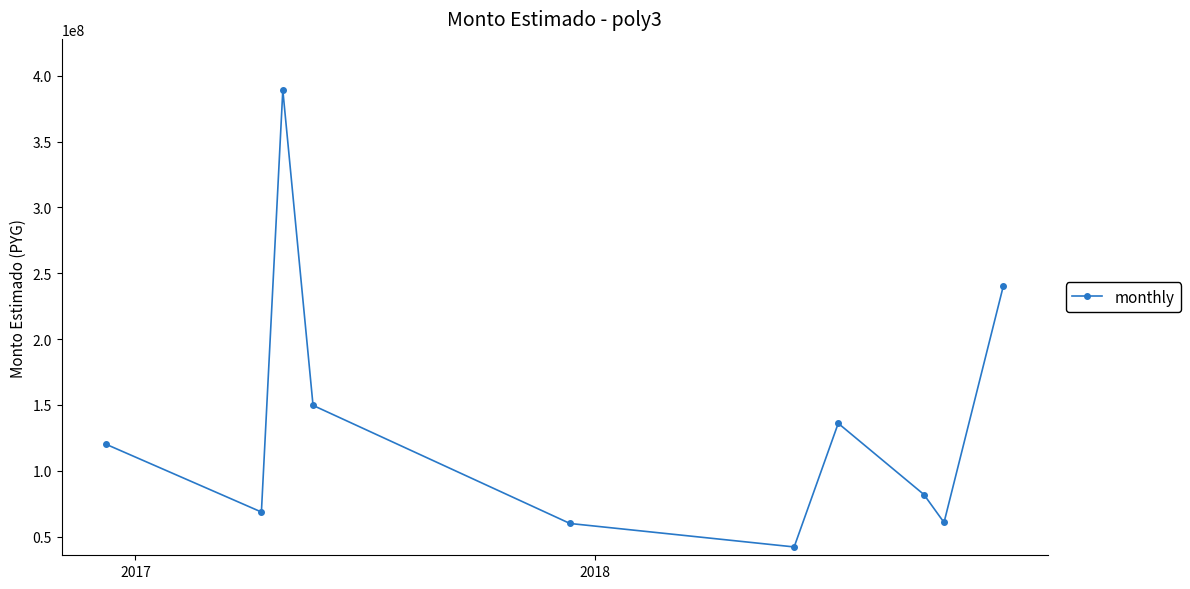

How many points are lower than both their immediate neighbors (excluding endpoints)?

3